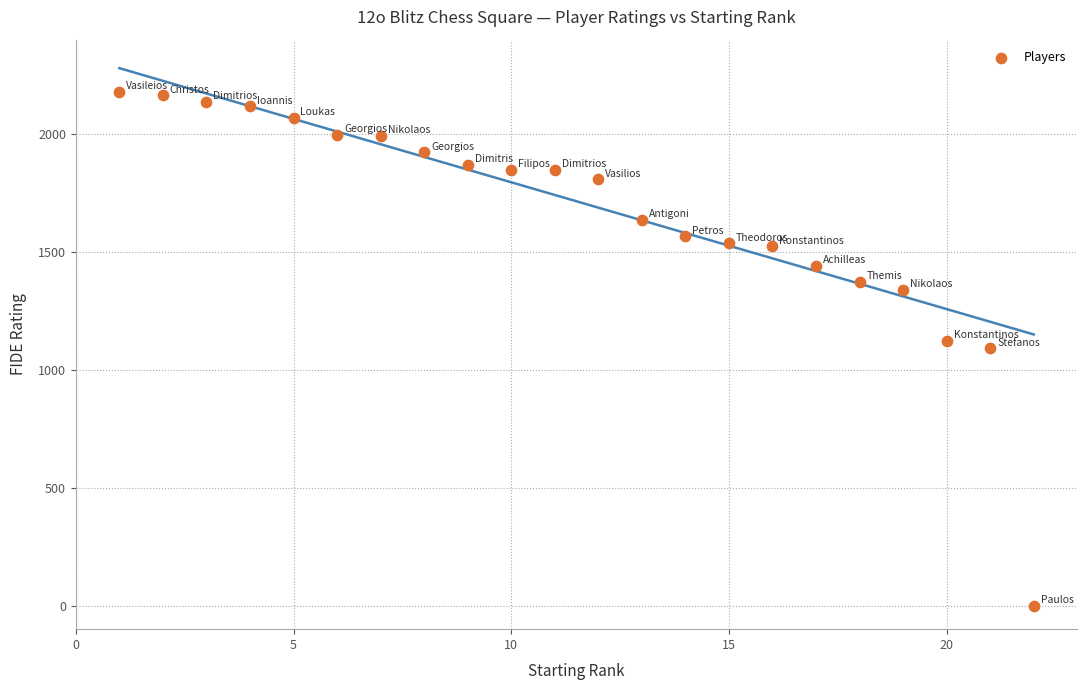

What is the range of X values (max minus min)?

21